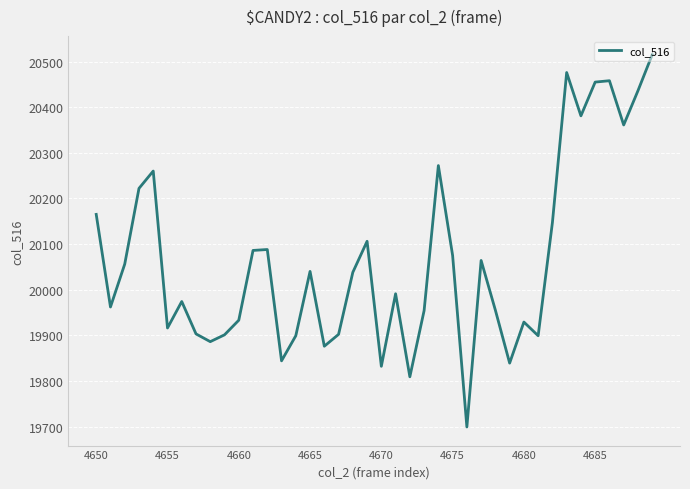

What is the minimum value shown in the chart?

19699